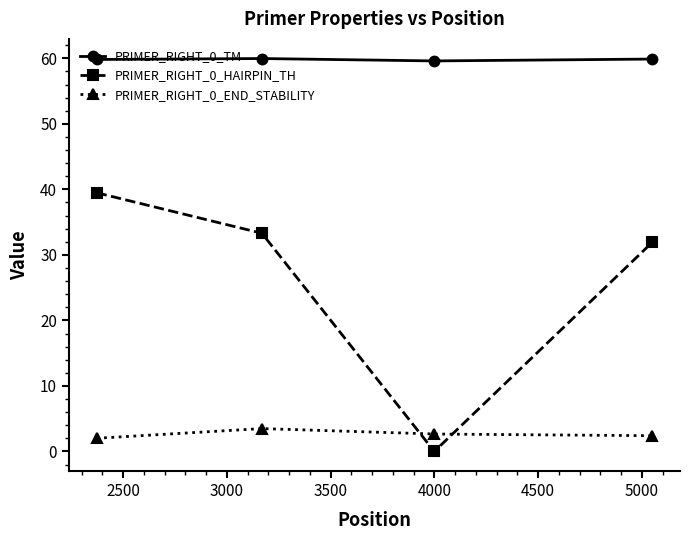

True or false: PRIMER_RIGHT_0_END_STABILITY and PRIMER_RIGHT_0_HAIRPIN_TH intersect in this chart.

True